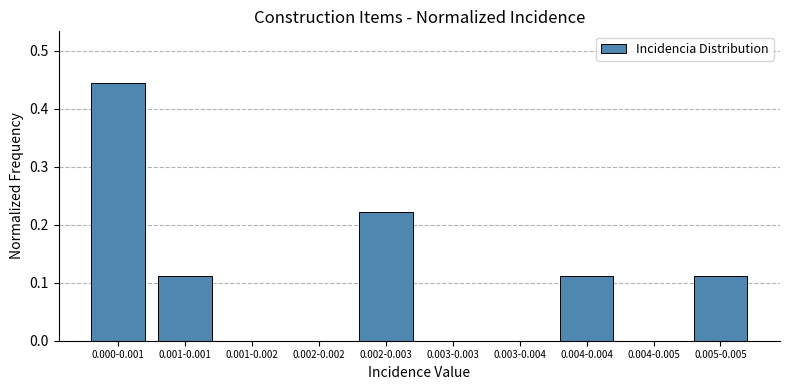

Is it true that the value at 0.004-0.005 is 0.0?

True